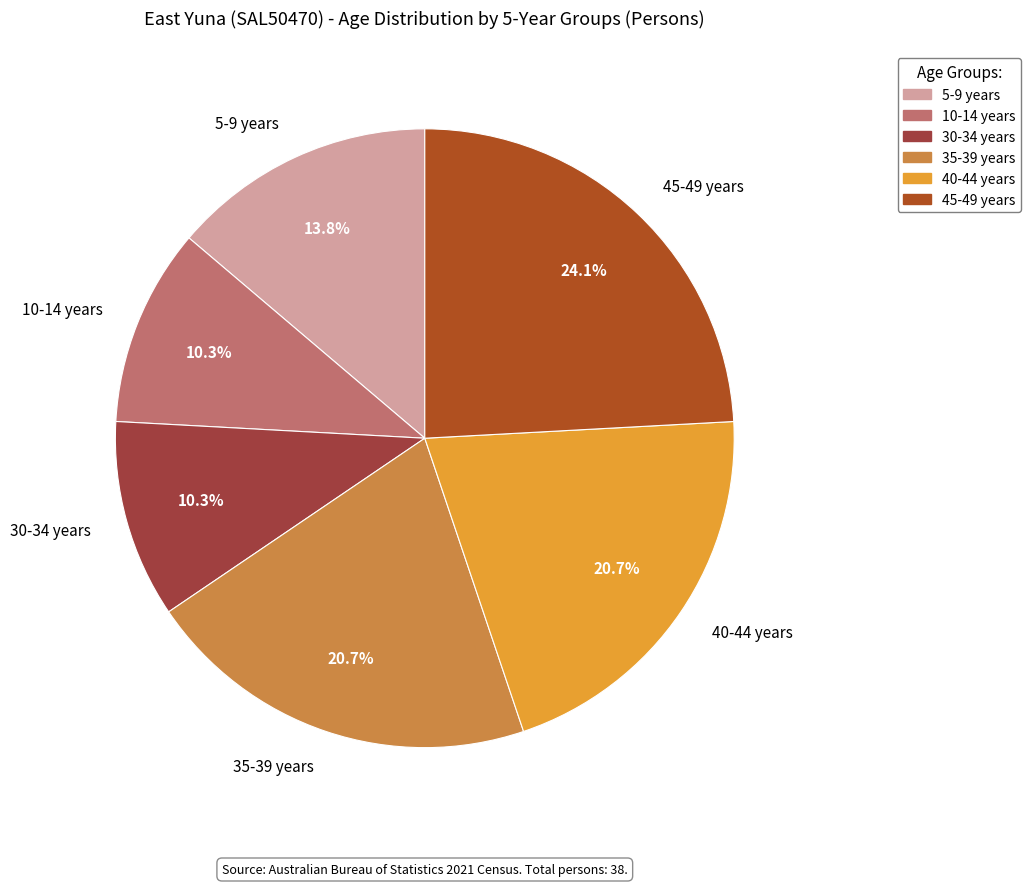

Approximately how many times larger is the value at 10-14 years compared to 5-9 years?

0.7